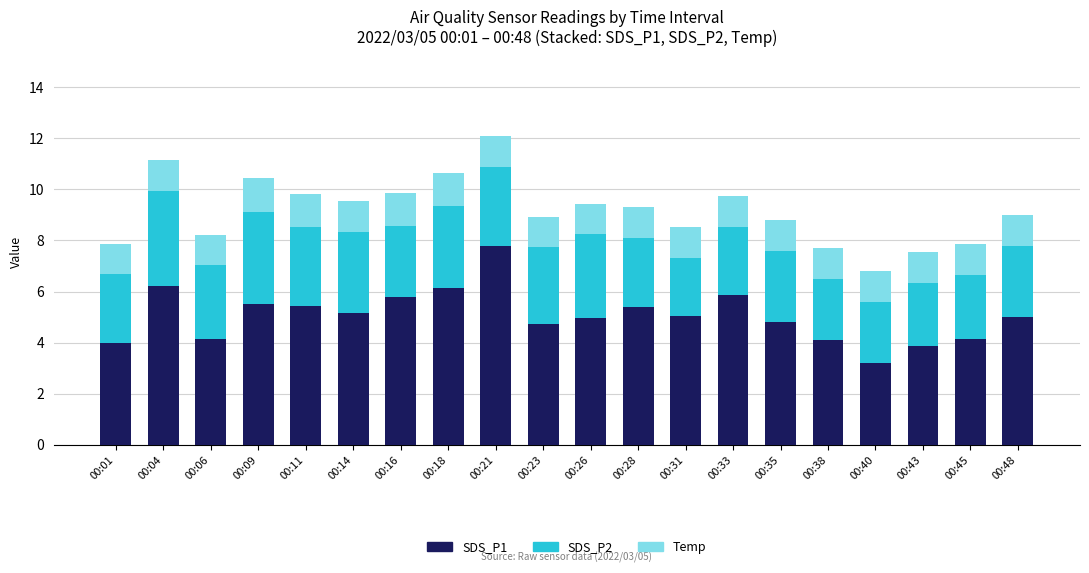

Count the number of data series in this chart.

3